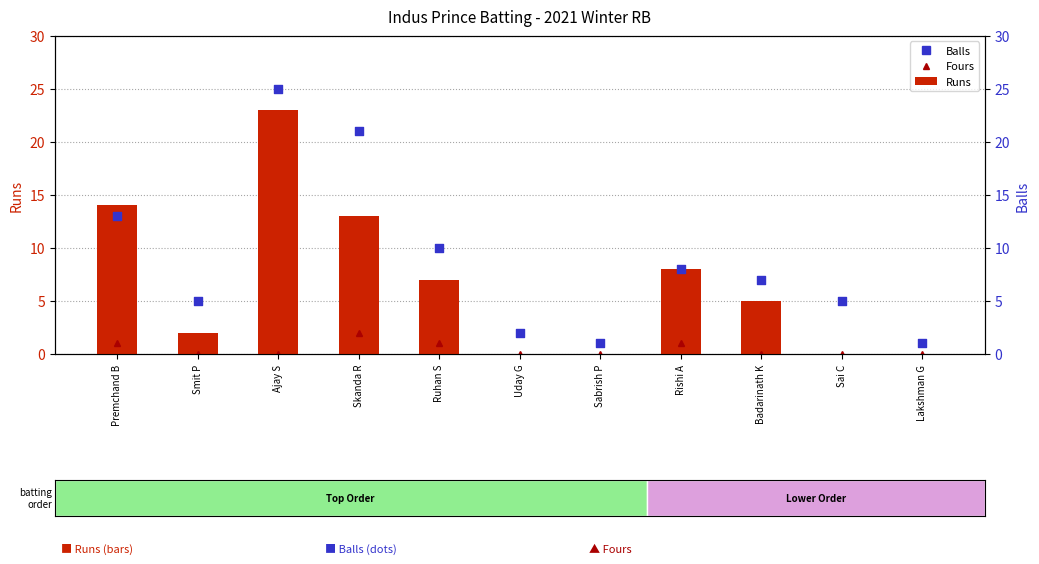

What are all the series names shown in the legend?

Fours, Runs, Balls